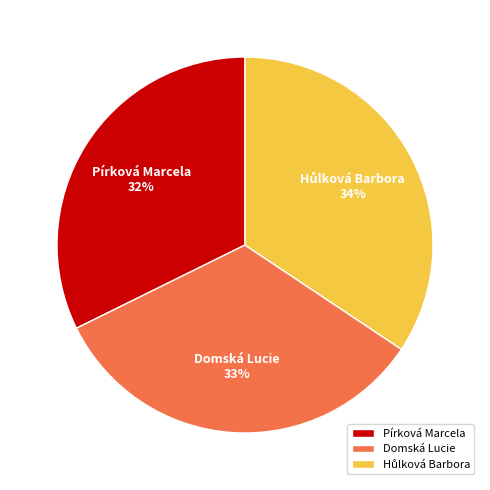

Is there any slice that represents more than half of the pie?

No